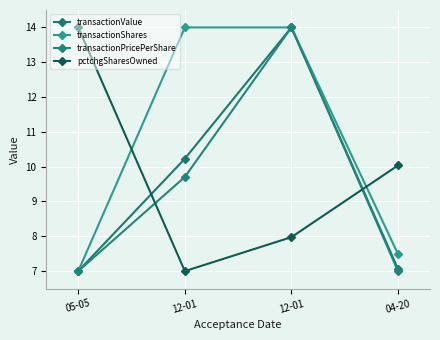

Is the value of transactionValue at 05-05 greater than the value of transactionShares at 04-20?

No